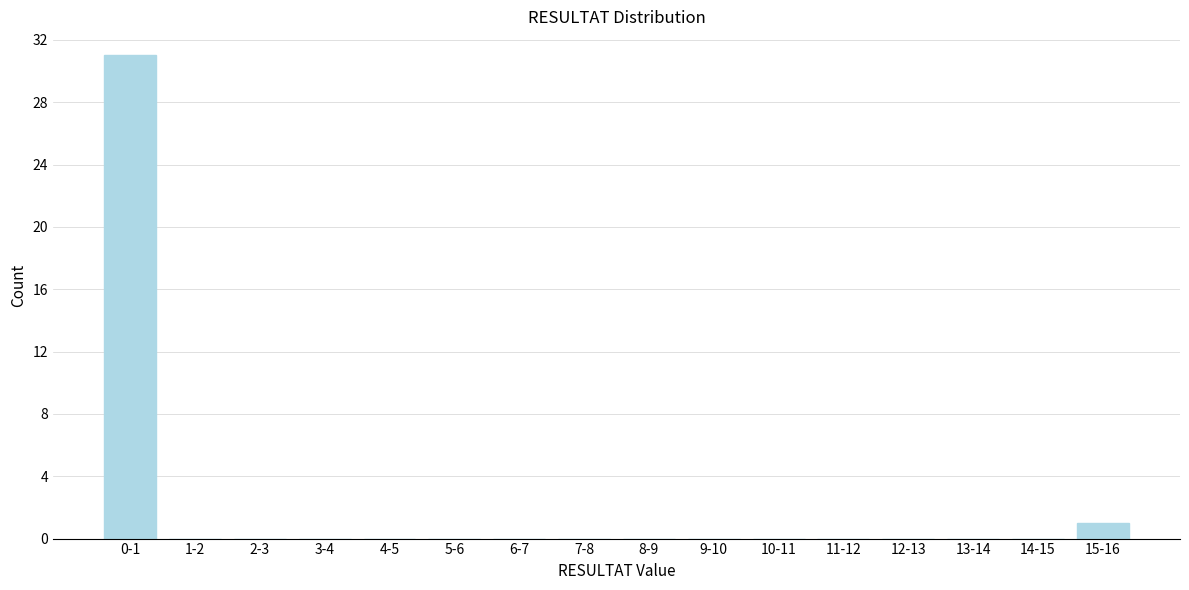

Reading left to right, transcribe all the data shown in this chart.

0-1=31	1-2=0	2-3=0	3-4=0	4-5=0	5-6=0	6-7=0	7-8=0	8-9=0	9-10=0	10-11=0	11-12=0	12-13=0	13-14=0	14-15=0	15-16=1